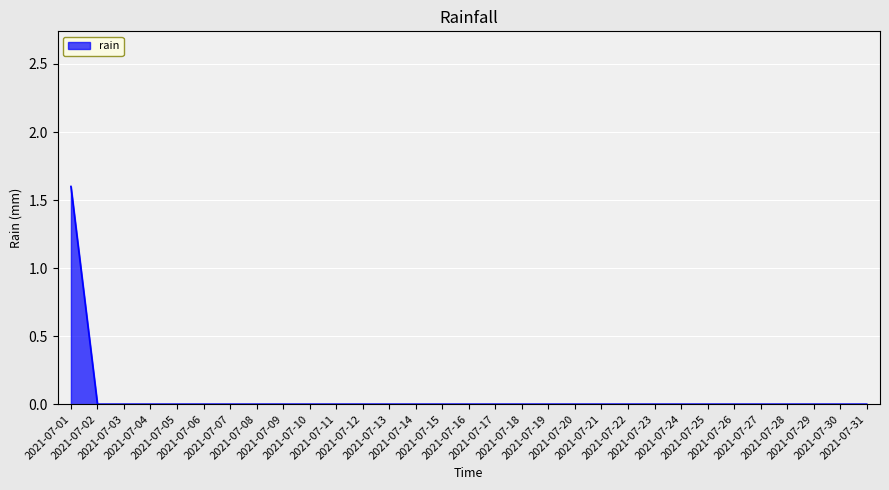

How many lines are shown in the chart?

1